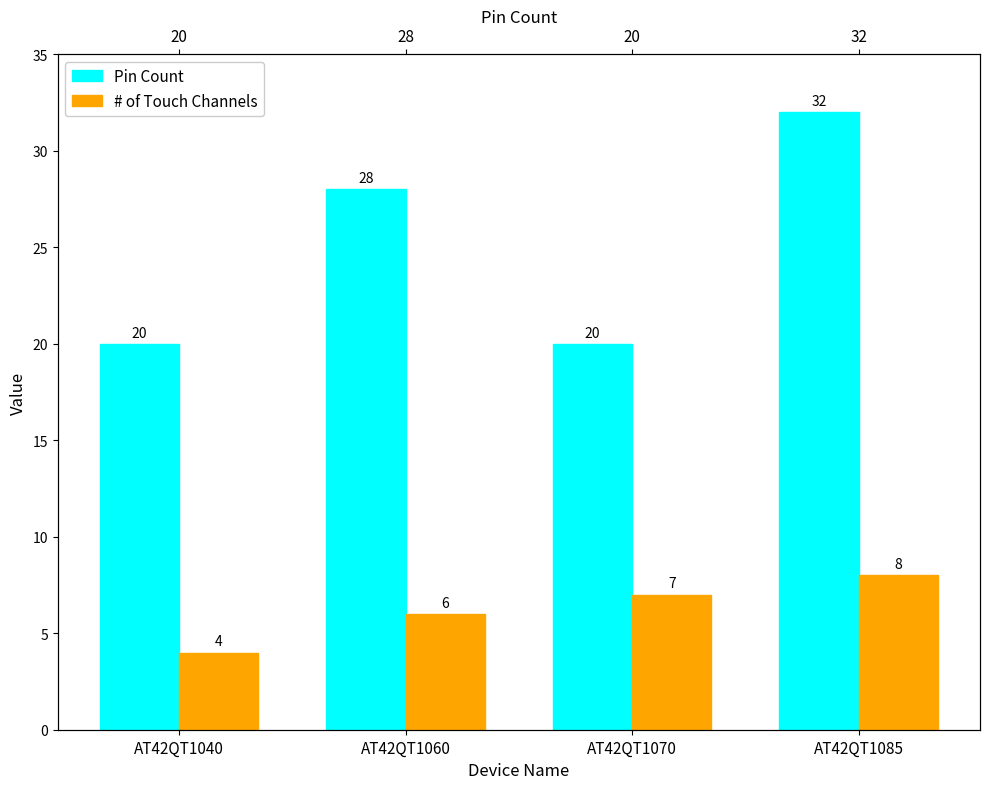

At which label does # of Touch Channels first exceed 7?

AT42QT1085